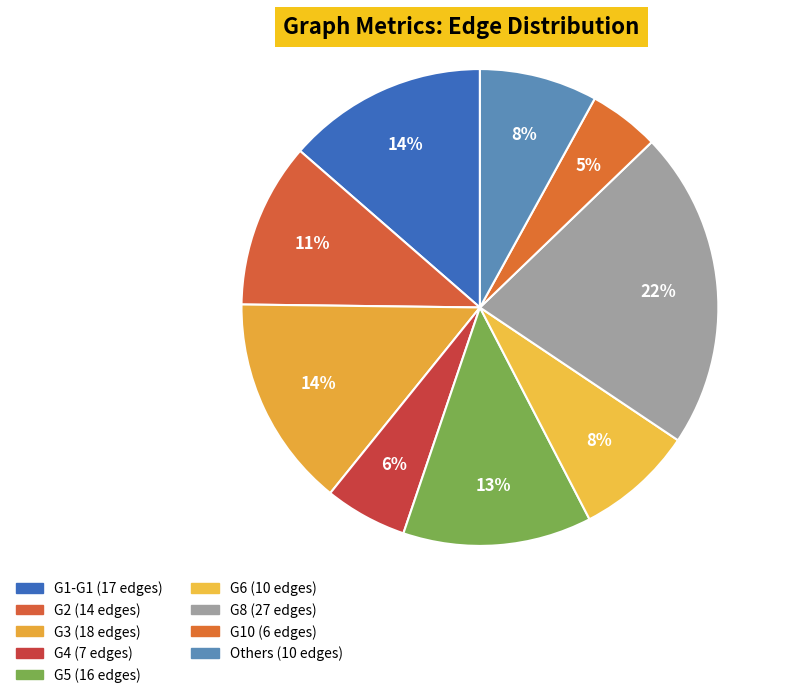

How many slices are in this pie chart?

9